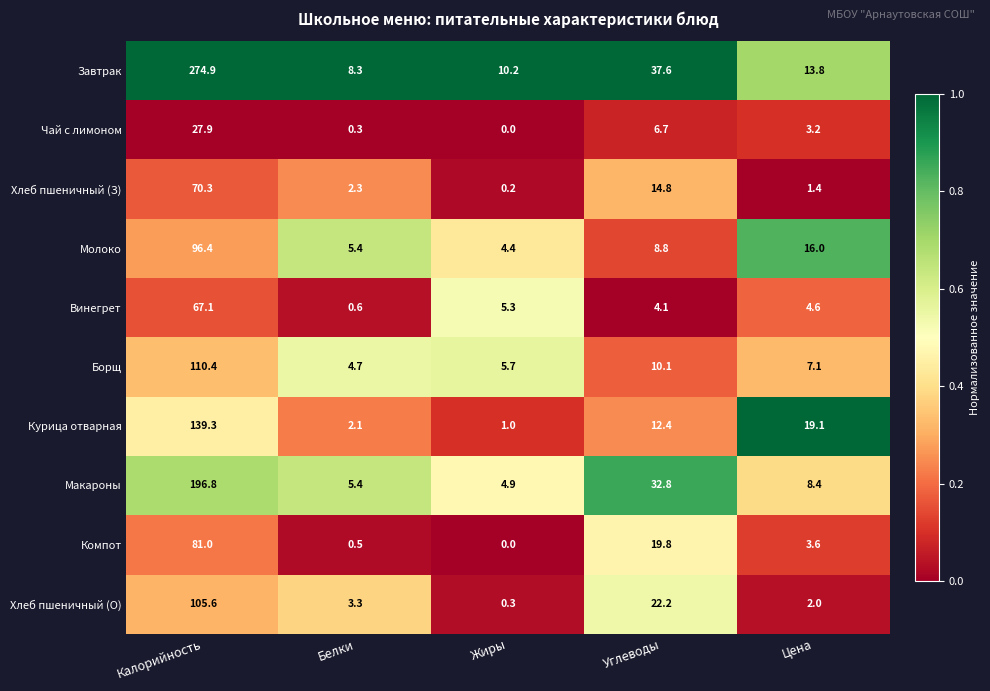

Which series has the largest total across all categories?

Завтрак